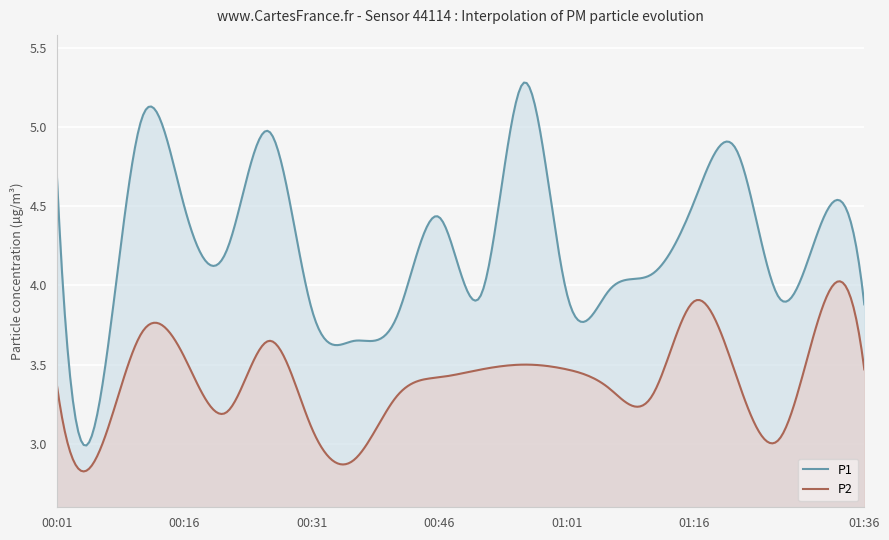

True or false: P1 and P2 intersect in this chart.

False